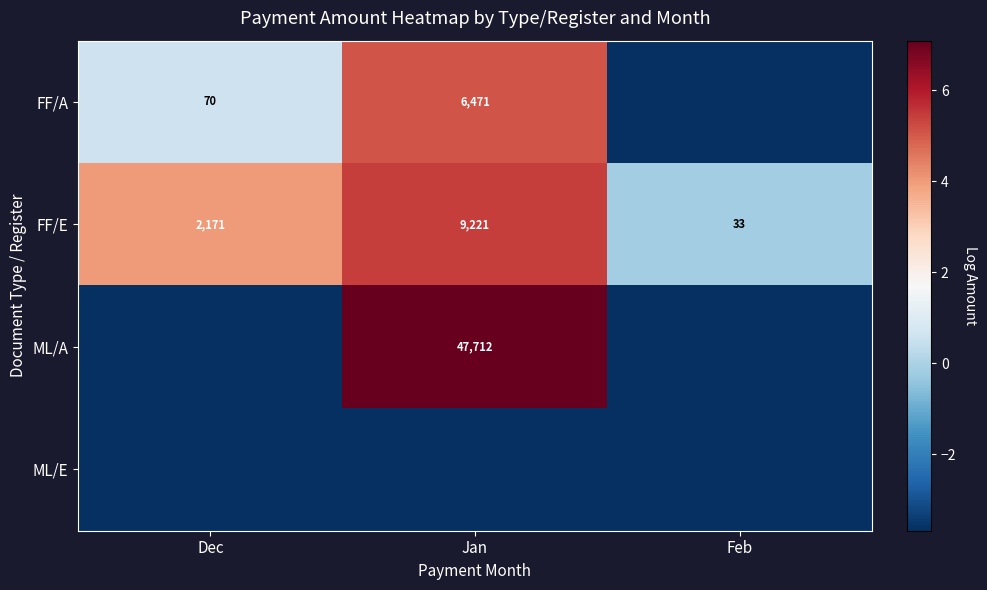

At which category is the sum across all series the highest?

Jan